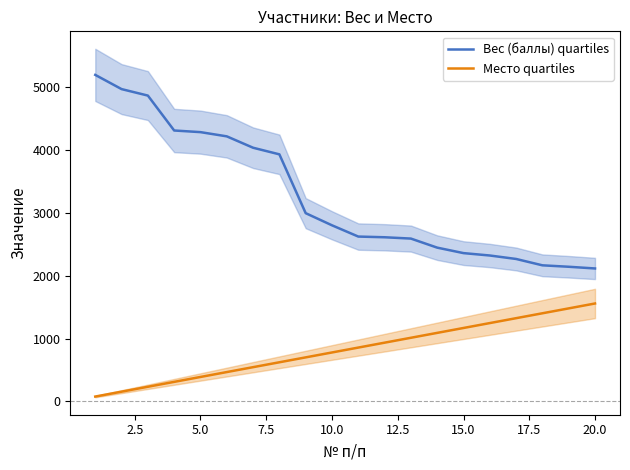

The value of Вес (баллы) quartiles at 10.0 is 4166.5. True or false?

False